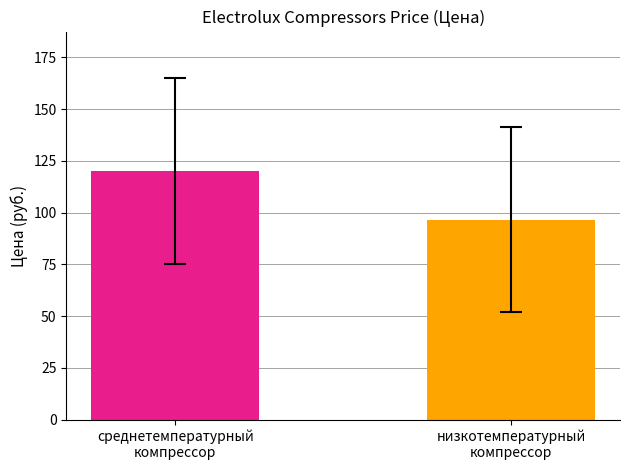

What is the difference between the values at низкотемпературный
компрессор and среднетемпературный
компрессор?

23.6